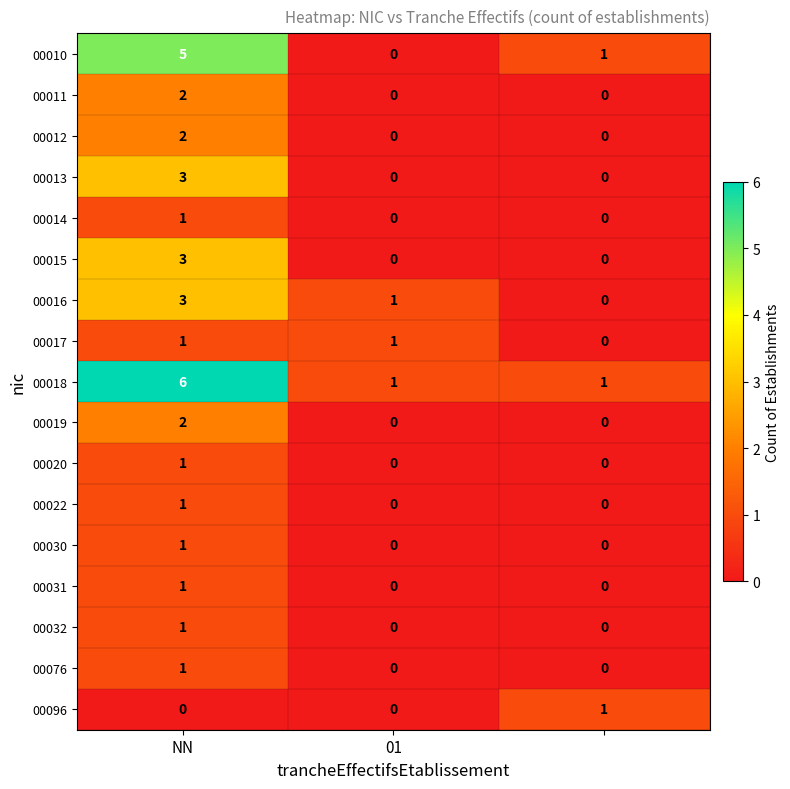

Which series has the largest total across all categories?

00018